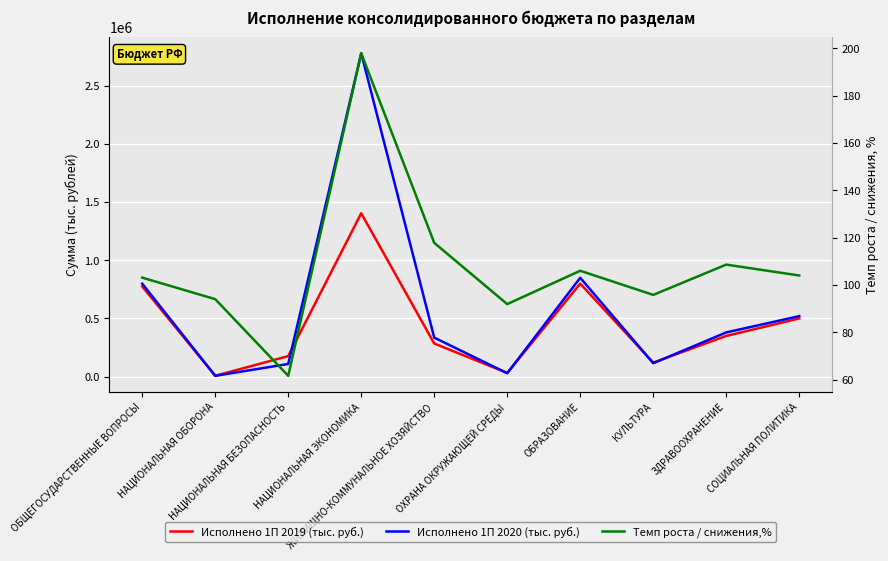

How many data points in Темп роста / снижения,% are above 104?

4